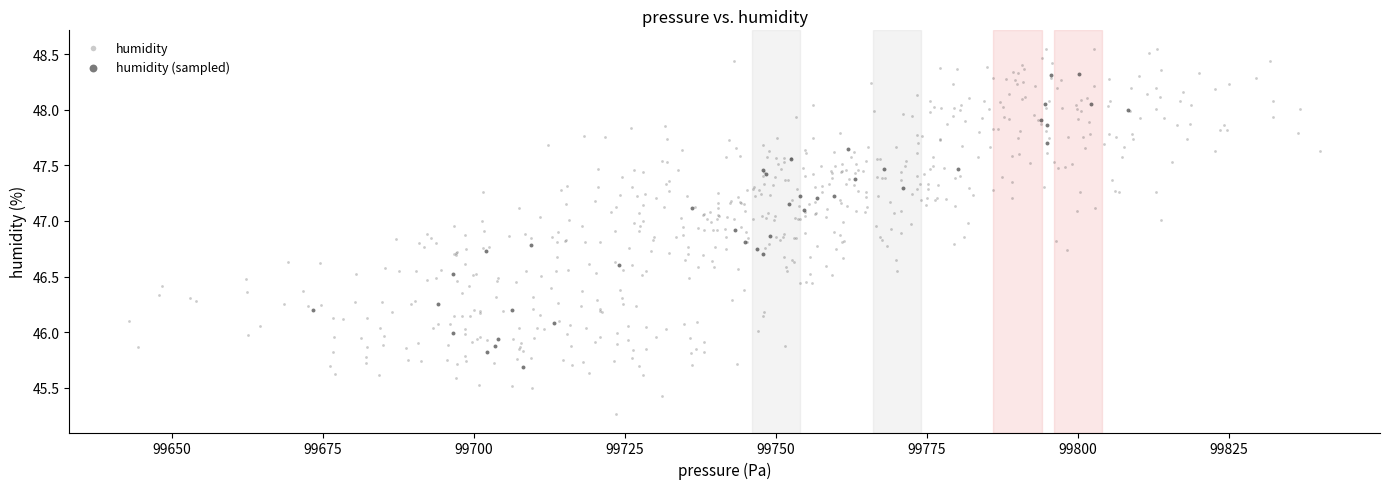

Which series reaches the maximum Y coordinate?

humidity